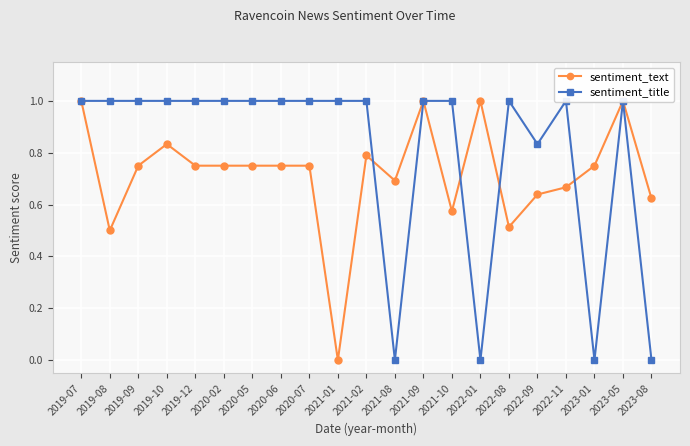

Reading left to right, extract all data points from this chart.

sentiment_text: 2019-07=1.0	2019-08=0.5	2019-09=0.8	2019-10=0.8	2019-12=0.8	2020-02=0.8	2020-05=0.8	2020-06=0.8	2020-07=0.8	2021-01=0.0	2021-02=0.8	2021-08=0.7	2021-09=1.0	2021-10=0.6	2022-01=1.0	2022-08=0.5	2022-09=0.6	2022-11=0.7	2023-01=0.8	2023-05=1.0	2023-08=0.6
sentiment_title: 2019-07=1.0	2019-08=1.0	2019-09=1.0	2019-10=1.0	2019-12=1.0	2020-02=1.0	2020-05=1.0	2020-06=1.0	2020-07=1.0	2021-01=1.0	2021-02=1.0	2021-08=0.0	2021-09=1.0	2021-10=1.0	2022-01=0.0	2022-08=1.0	2022-09=0.8	2022-11=1.0	2023-01=0.0	2023-05=1.0	2023-08=0.0